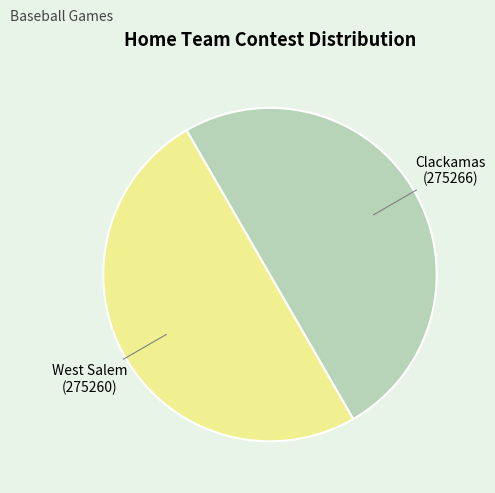

Do Clackamas and West Salem together represent more than half of the pie?

Yes